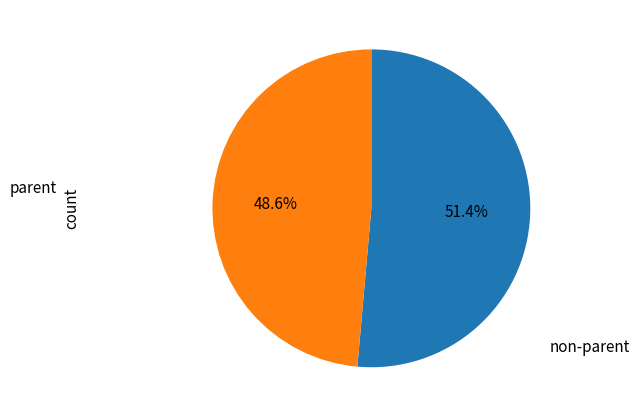

Is there a majority slice in this chart?

Yes